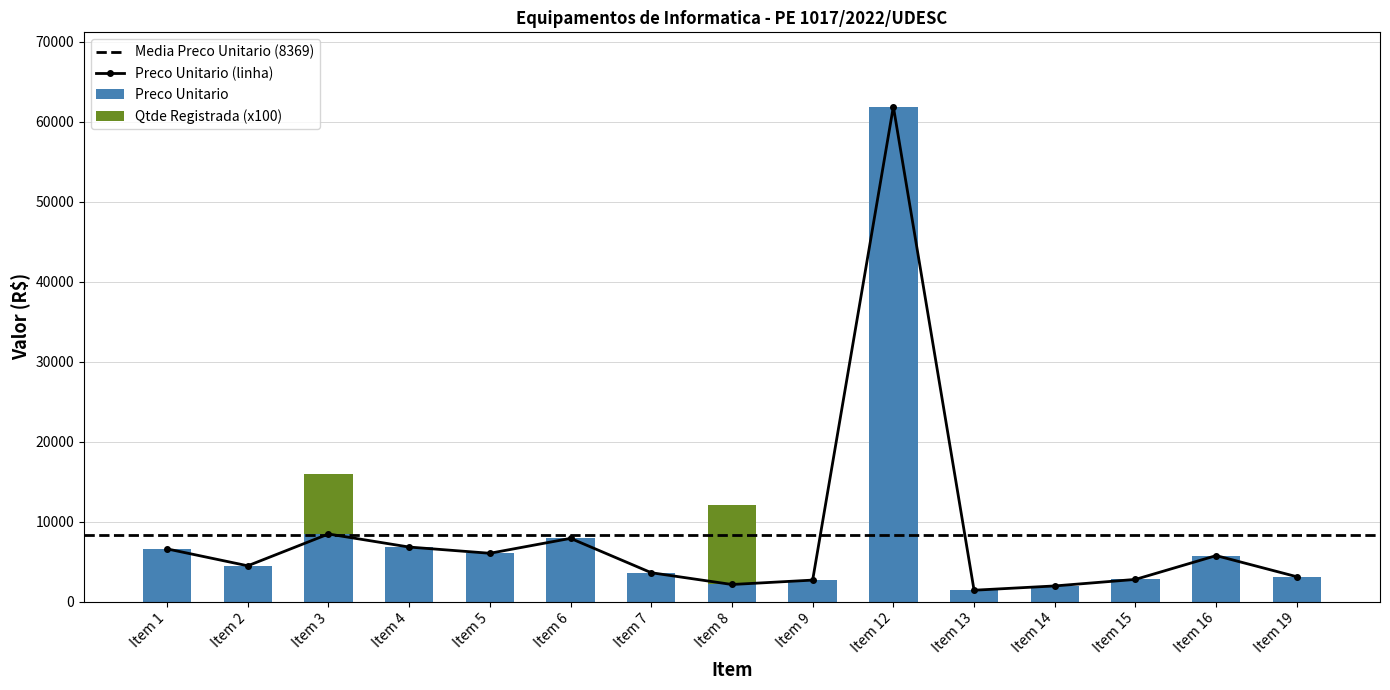

The Qtde Registrada series shows 0.0 at Item 5. True or false?

True